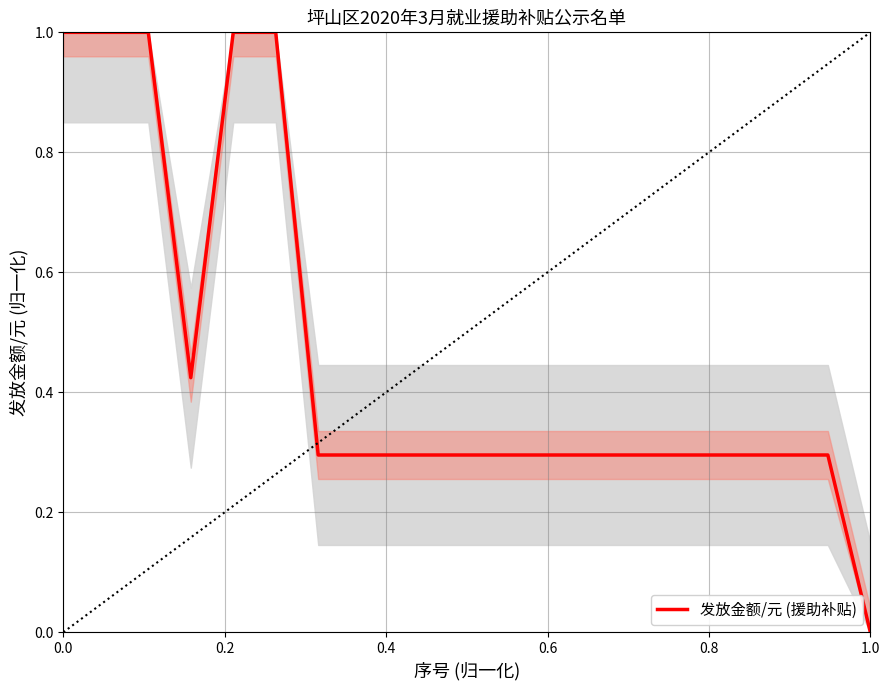

What is the maximum value shown in the chart?

1.0